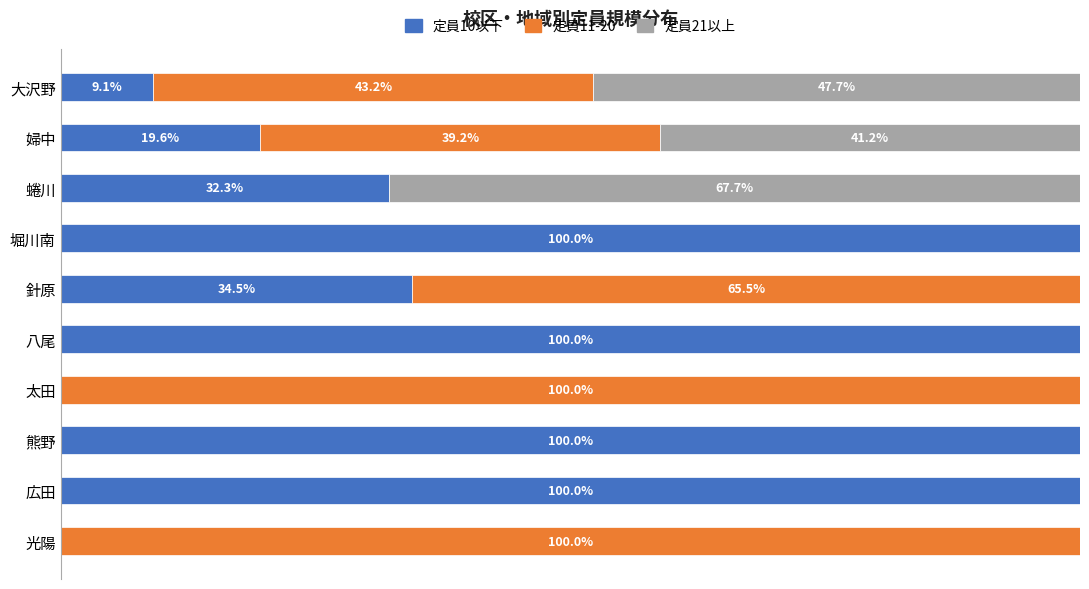

What are all the series names shown in the legend?

定員10以下, 定員11-20, 定員21以上